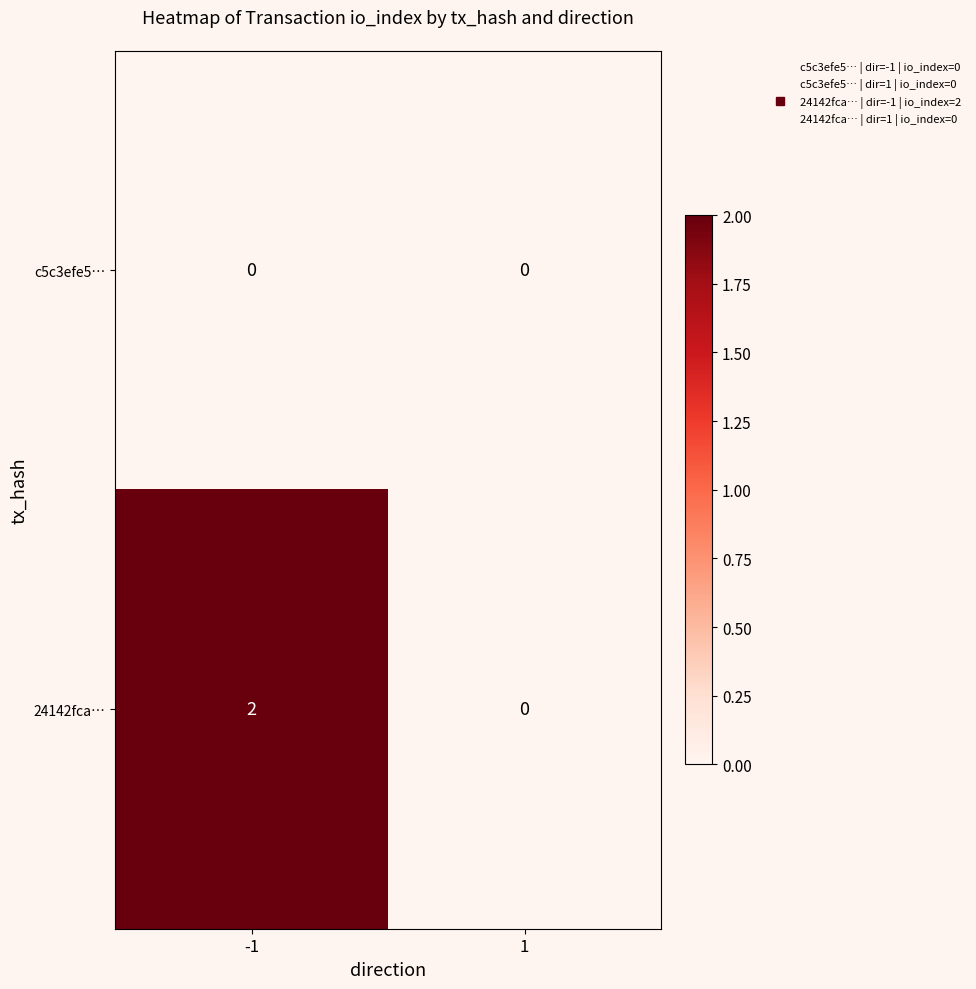

At which category does the chart reach its peak across all series?

-1